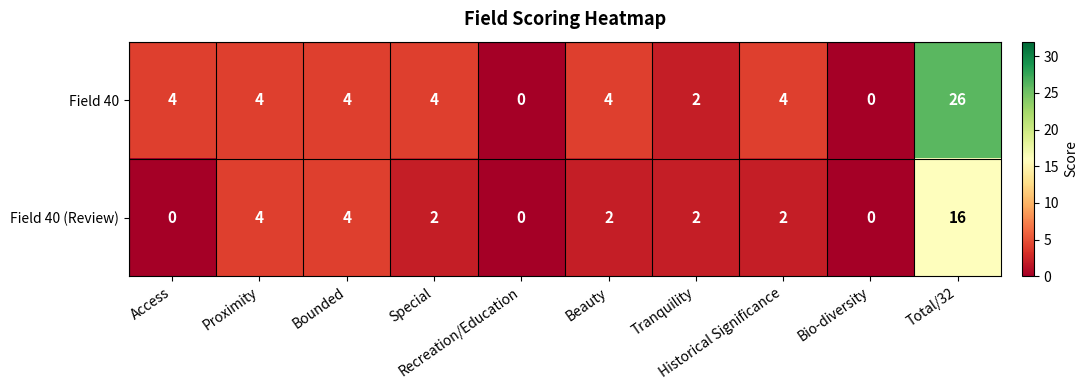

Which series has the widest spread of values?

Field 40